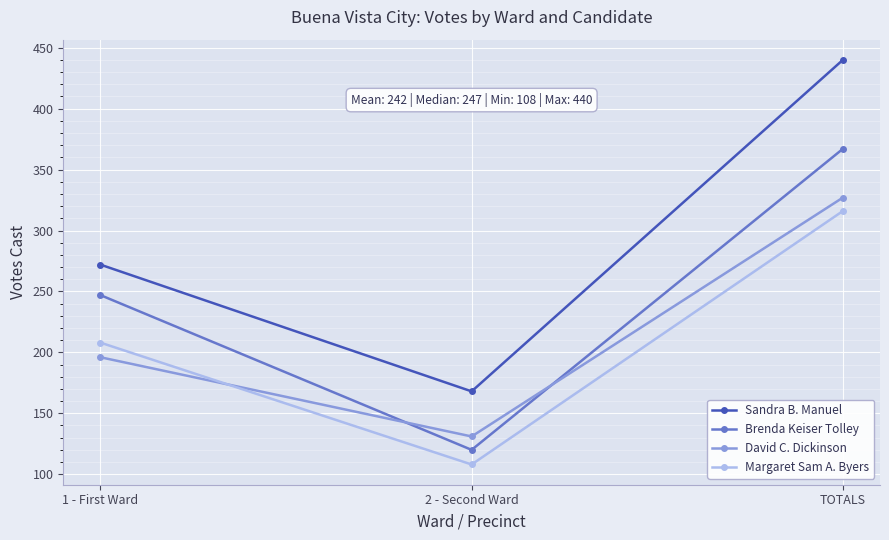

Reading left to right, transcribe all the data shown in this chart.

Sandra B. Manuel: 272	168	440
Brenda Keiser Tolley: 247	120	367
David C. Dickinson: 196	131	327
Margaret Sam A. Byers: 208	108	316